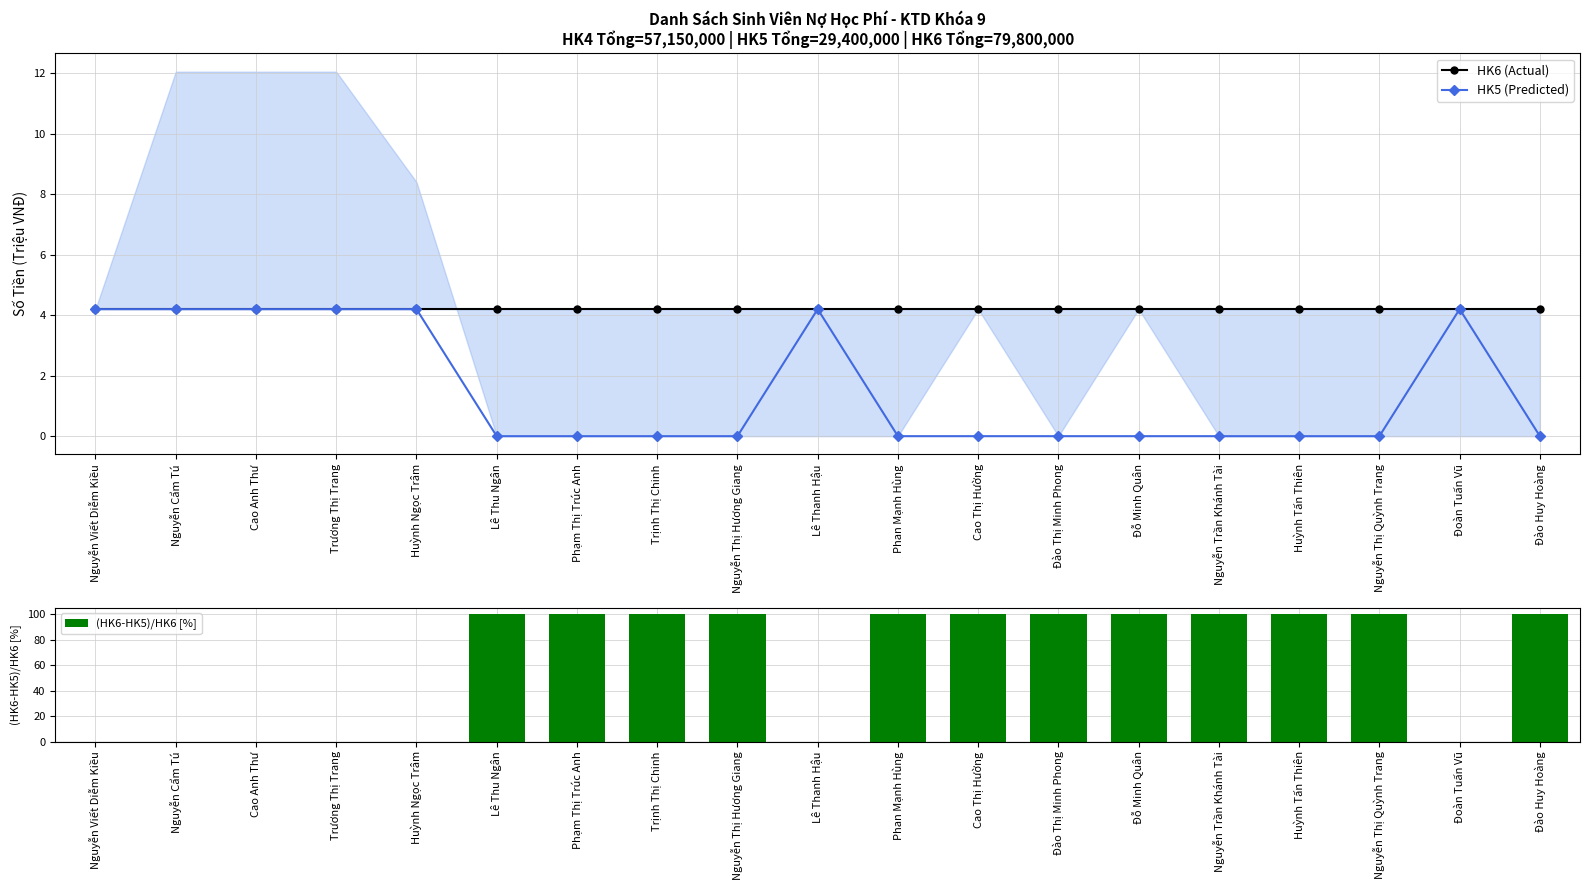

Reading left to right, extract all data points from this chart.

HK6 (Actual): Nguyễn Viết Diễm Kiều=4.2	Nguyễn Cẩm Tú=4.2	Cao Anh Thư=4.2	Trương Thị Trang=4.2	Huỳnh Ngọc Trâm=4.2	Lê Thu Ngân=4.2	Phạm Thị Trúc Anh=4.2	Trịnh Thị Chinh=4.2	Nguyễn Thị Hương Giang=4.2	Lê Thanh Hậu=4.2	Phan Mạnh Hùng=4.2	Cao Thị Hường=4.2	Đào Thị Minh Phong=4.2	Đỗ Minh Quân=4.2	Nguyễn Trần Khánh Tài=4.2	Huỳnh Tấn Thiên=4.2	Nguyễn Thị Quỳnh Trang=4.2	Đoàn Tuấn Vũ=4.2	Đào Huy Hoàng=4.2
HK5 (Predicted): Nguyễn Viết Diễm Kiều=4.2	Nguyễn Cẩm Tú=4.2	Cao Anh Thư=4.2	Trương Thị Trang=4.2	Huỳnh Ngọc Trâm=4.2	Lê Thu Ngân=0.0	Phạm Thị Trúc Anh=0.0	Trịnh Thị Chinh=0.0	Nguyễn Thị Hương Giang=0.0	Lê Thanh Hậu=4.2	Phan Mạnh Hùng=0.0	Cao Thị Hường=0.0	Đào Thị Minh Phong=0.0	Đỗ Minh Quân=0.0	Nguyễn Trần Khánh Tài=0.0	Huỳnh Tấn Thiên=0.0	Nguyễn Thị Quỳnh Trang=0.0	Đoàn Tuấn Vũ=4.2	Đào Huy Hoàng=0.0
(HK6-HK5)/HK6 [%]: Nguyễn Viết Diễm Kiều=0.0	Nguyễn Cẩm Tú=0.0	Cao Anh Thư=0.0	Trương Thị Trang=0.0	Huỳnh Ngọc Trâm=0.0	Lê Thu Ngân=100.0	Phạm Thị Trúc Anh=100.0	Trịnh Thị Chinh=100.0	Nguyễn Thị Hương Giang=100.0	Lê Thanh Hậu=0.0	Phan Mạnh Hùng=100.0	Cao Thị Hường=100.0	Đào Thị Minh Phong=100.0	Đỗ Minh Quân=100.0	Nguyễn Trần Khánh Tài=100.0	Huỳnh Tấn Thiên=100.0	Nguyễn Thị Quỳnh Trang=100.0	Đoàn Tuấn Vũ=0.0	Đào Huy Hoàng=100.0